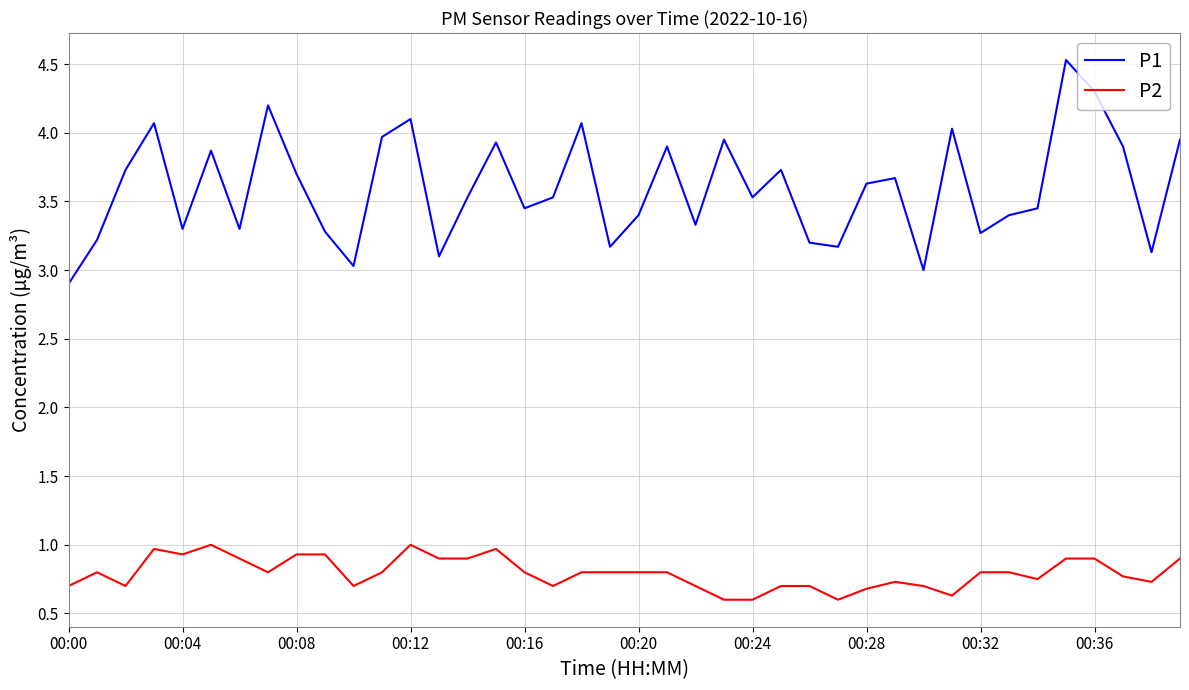

What is the difference between the maximum and minimum values in the P2 series?

0.4